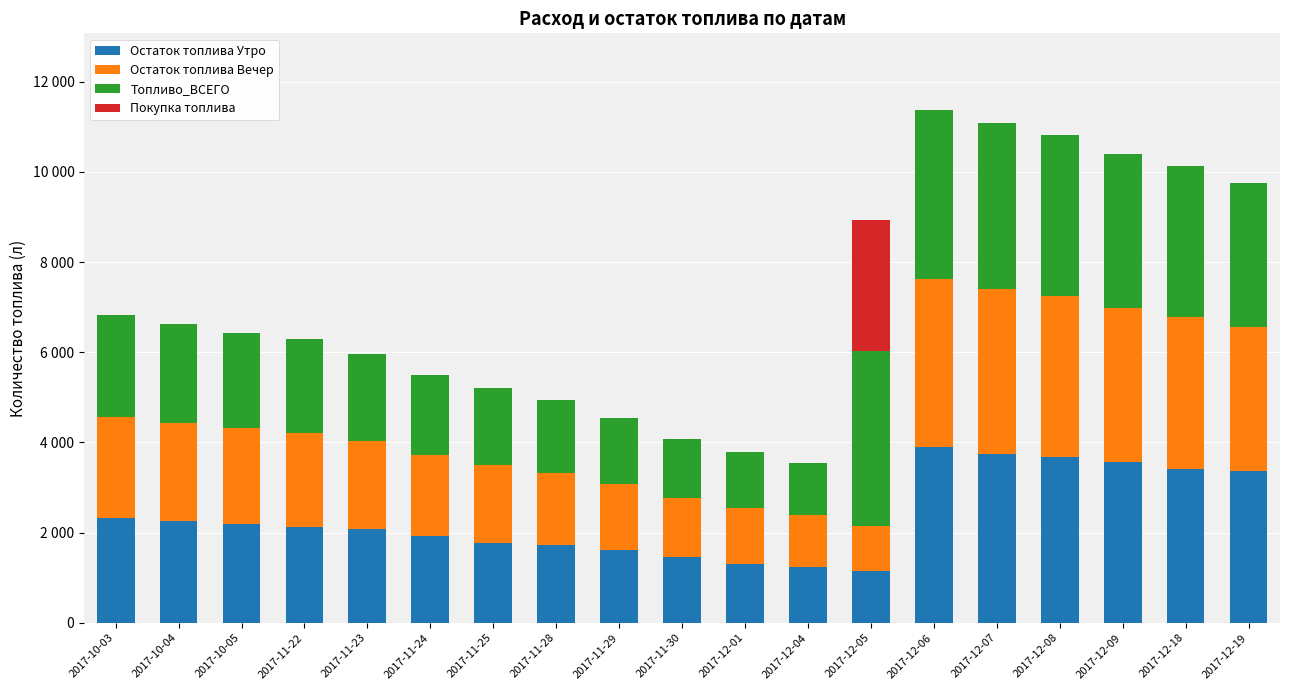

Are the bars grouped side by side (vs. stacked)?

No